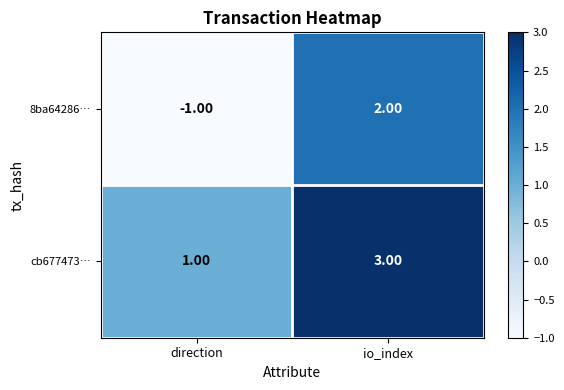

Which series has the largest total across all categories?

cb677473…